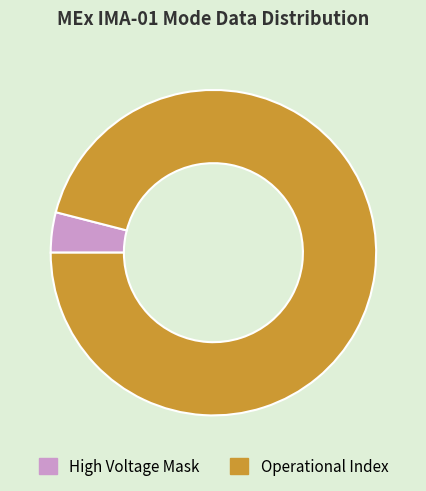

Which slice represents more than half of the pie?

Operational Index